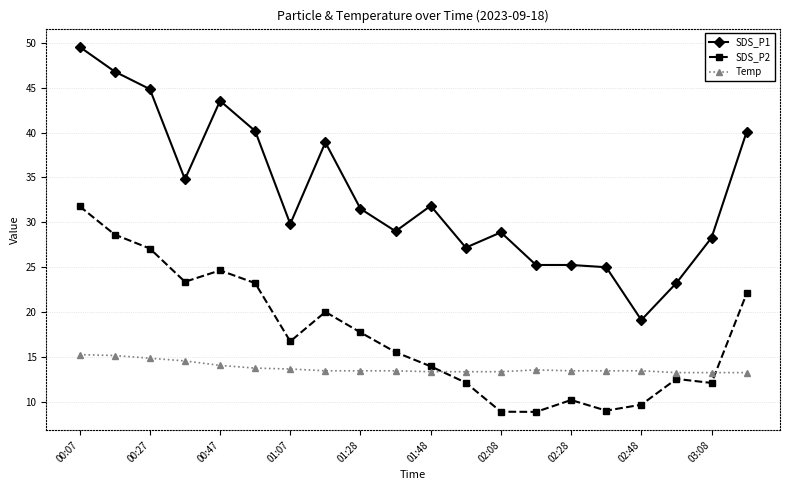

Rank the series by their average value, from highest to lowest.

SDS_P1, SDS_P2, Temp